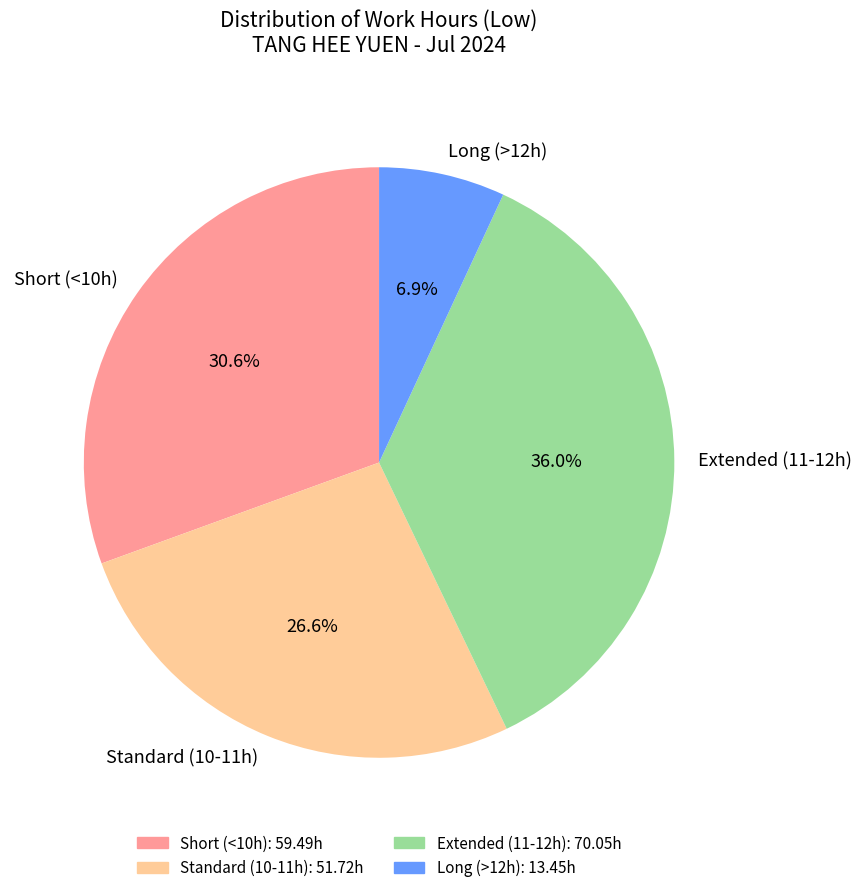

Which slice is the smallest?

Long (>12h)